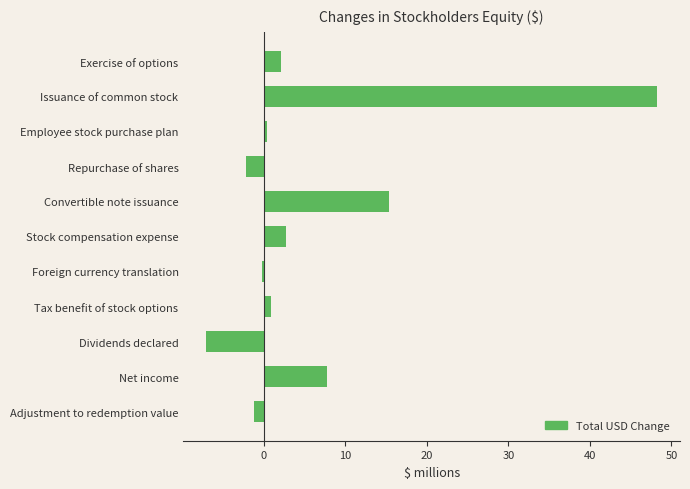

Reading bottom to top, what are all the values shown in this chart?

-1.1	7.8	-7.1	0.9	-0.2	2.7	15.3	-2.1	0.4	48.3	2.1